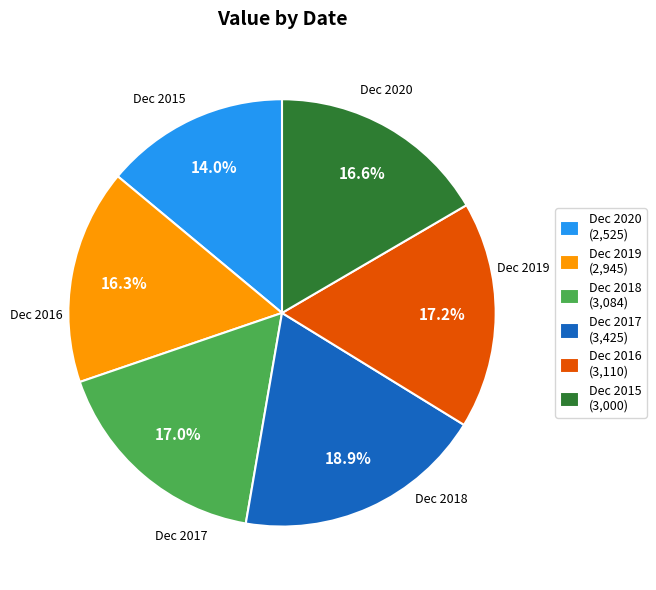

Approximately how many times larger is the value at Dec 2016 compared to Dec 2019?

1.1